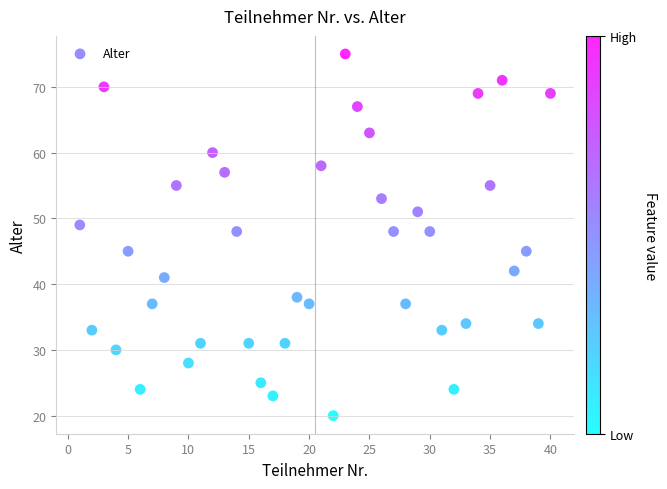

What is the range of Y values (max minus min)?

55